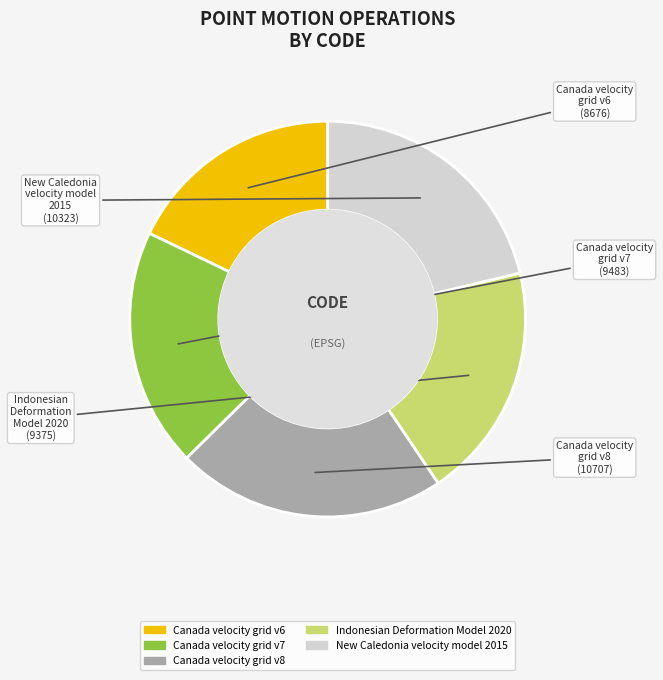

Is Indonesian Deformation Model 2020 the majority of the pie?

No